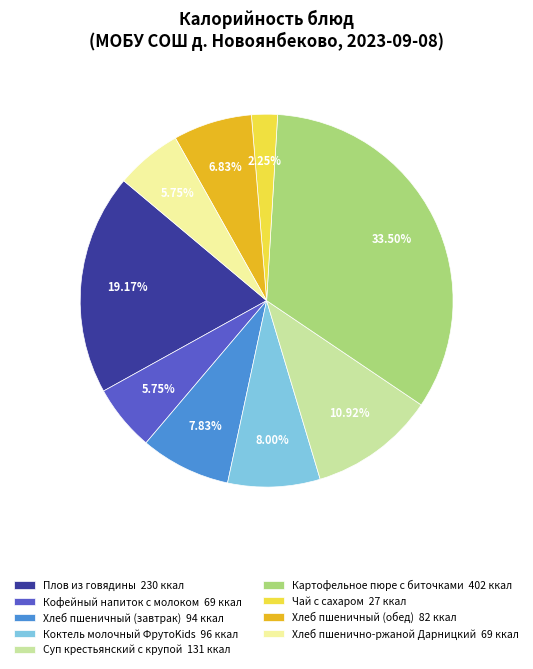

What is the ratio of the value at Хлеб пшеничный (завтрак) to the value at Хлеб пшеничный (обед)?

1.1